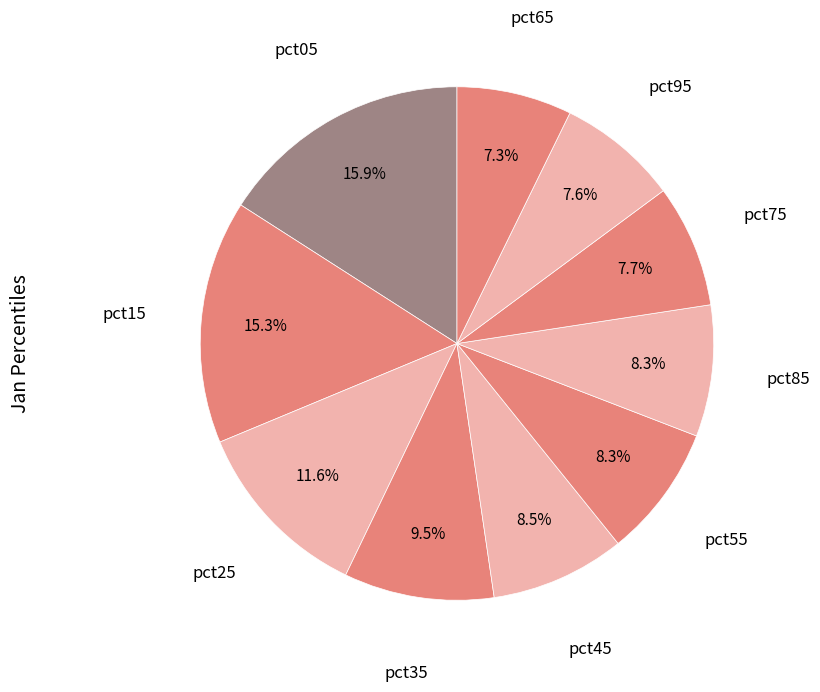

Is it true that pct15 is 29% of the pie?

False